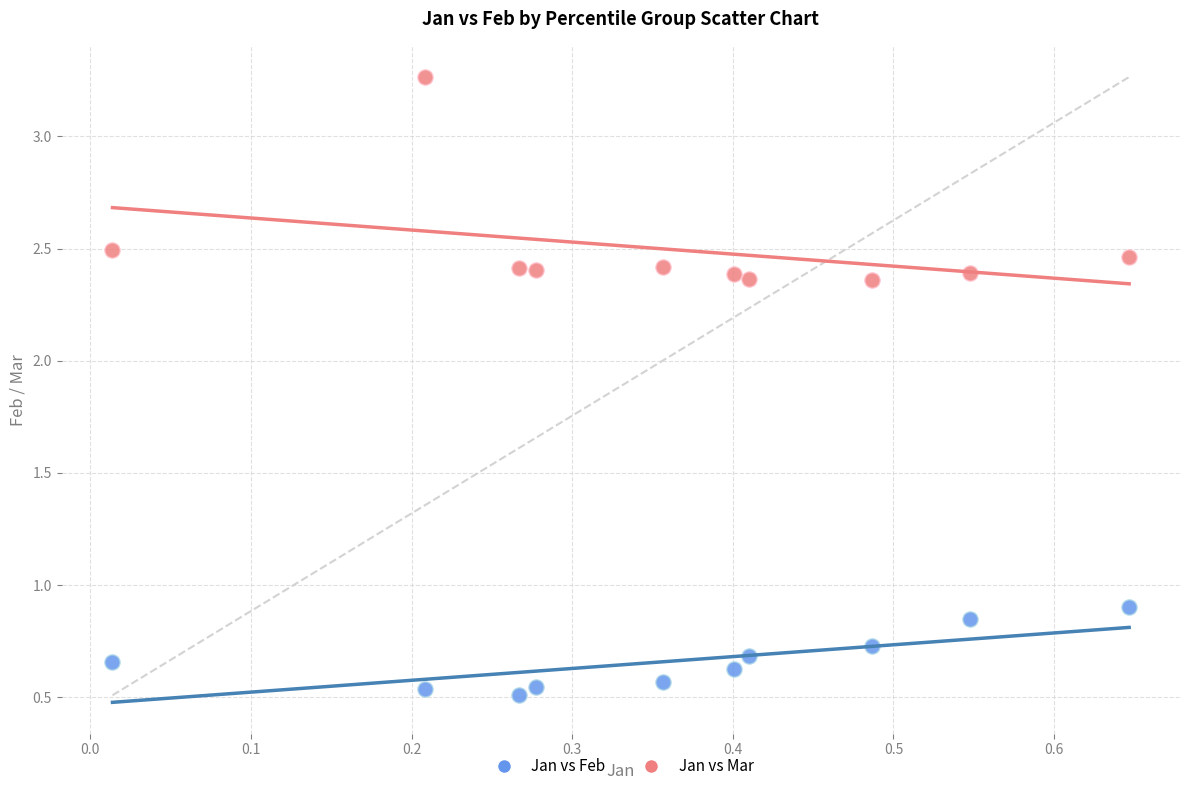

Which series reaches the minimum Y coordinate?

Jan vs Feb